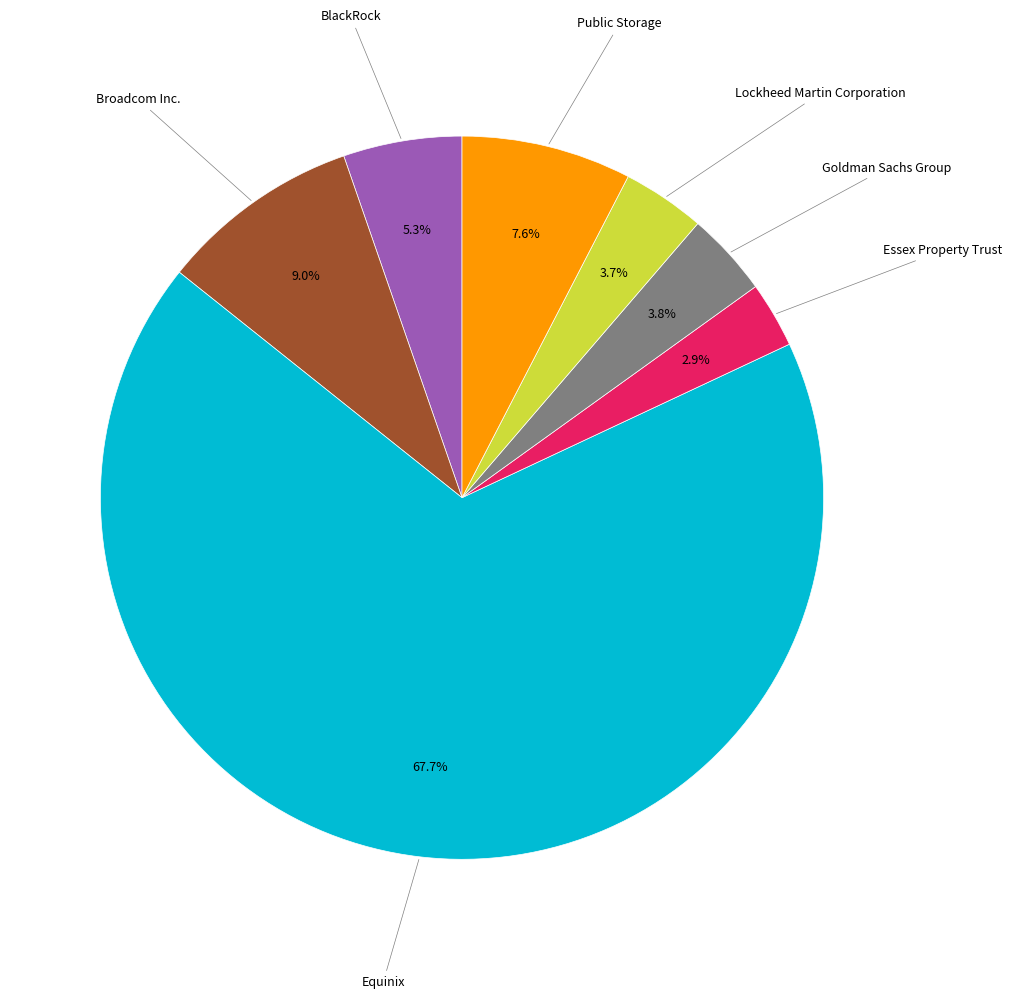

How many slices are in this pie chart?

7